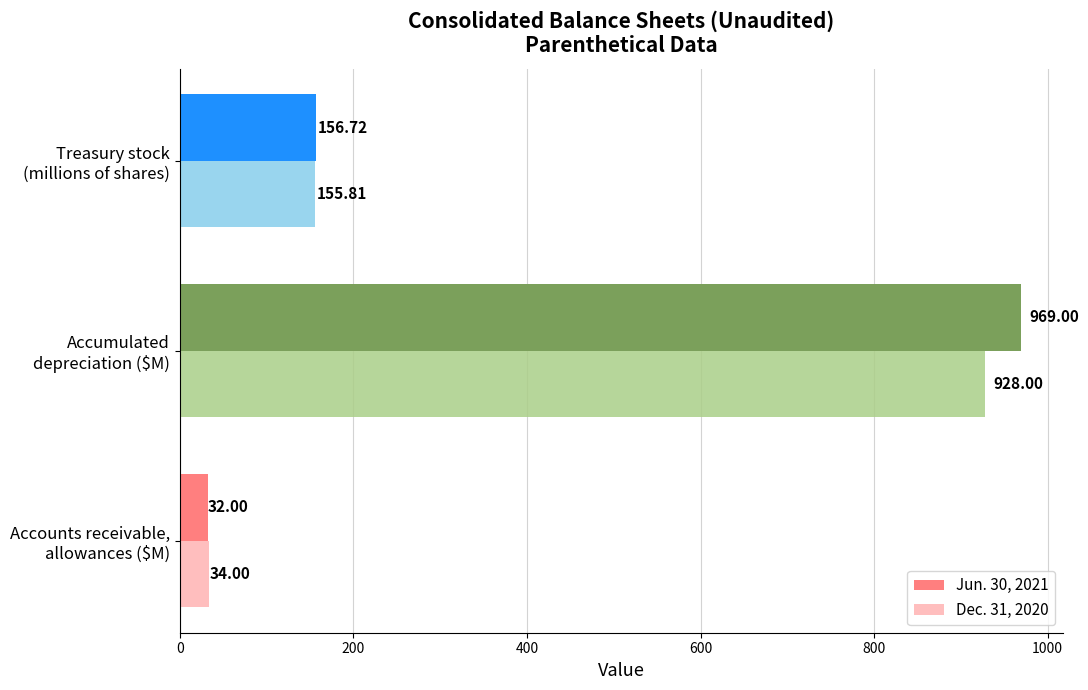

What is the average value of the Jun. 30, 2021 series?

385.9